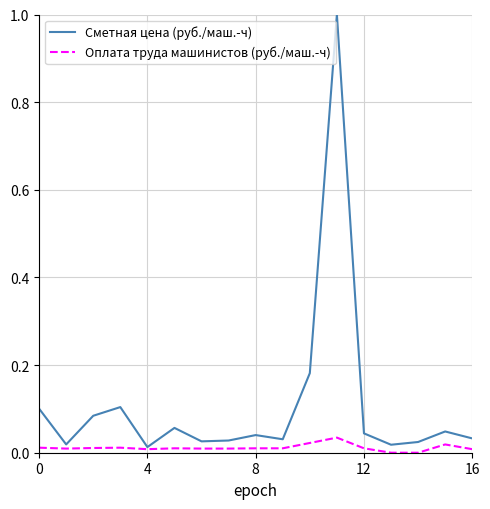

Rank the series by their maximum value, from highest to lowest.

Сметная цена (руб./маш.-ч), Оплата труда машинистов (руб./маш.-ч)